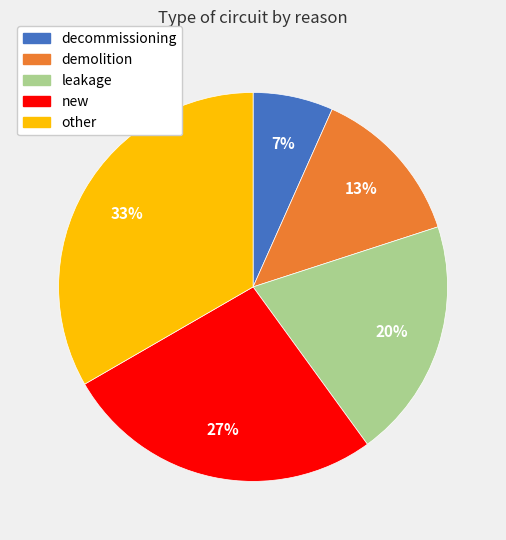

True or false: demolition accounts for 13% of the total.

True